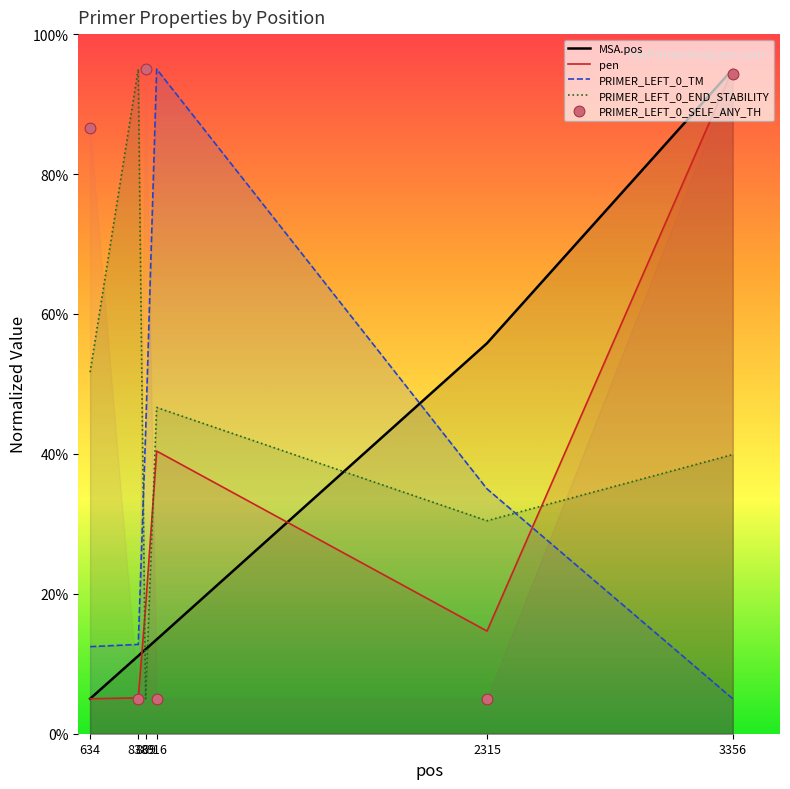

Which series reaches the minimum Y coordinate?

MSA.pos